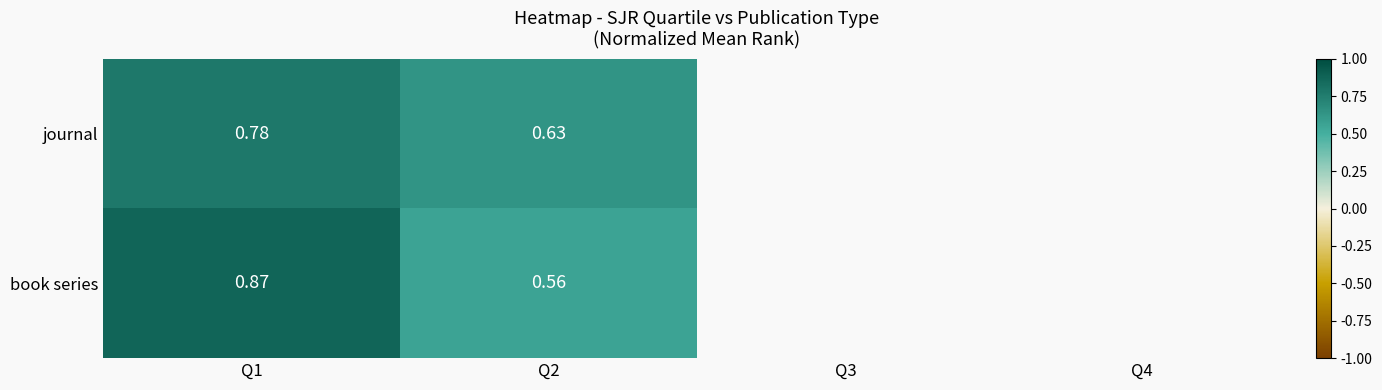

Is the value of journal at Q2 greater than the value of book series at Q1?

No